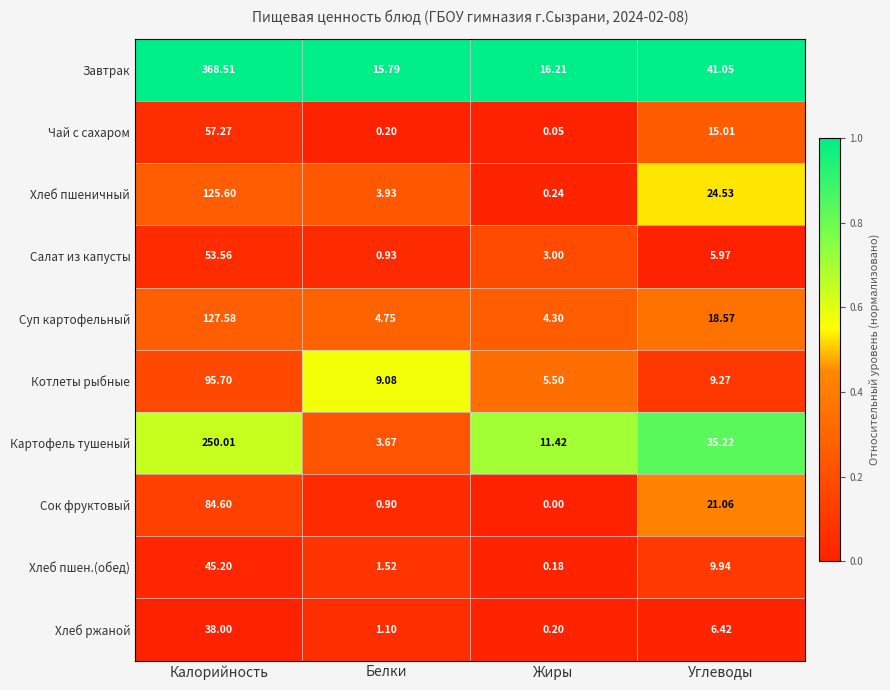

Is the value of Салат из капусты at Углеводы greater than the value of Хлеб ржаной at Белки?

Yes